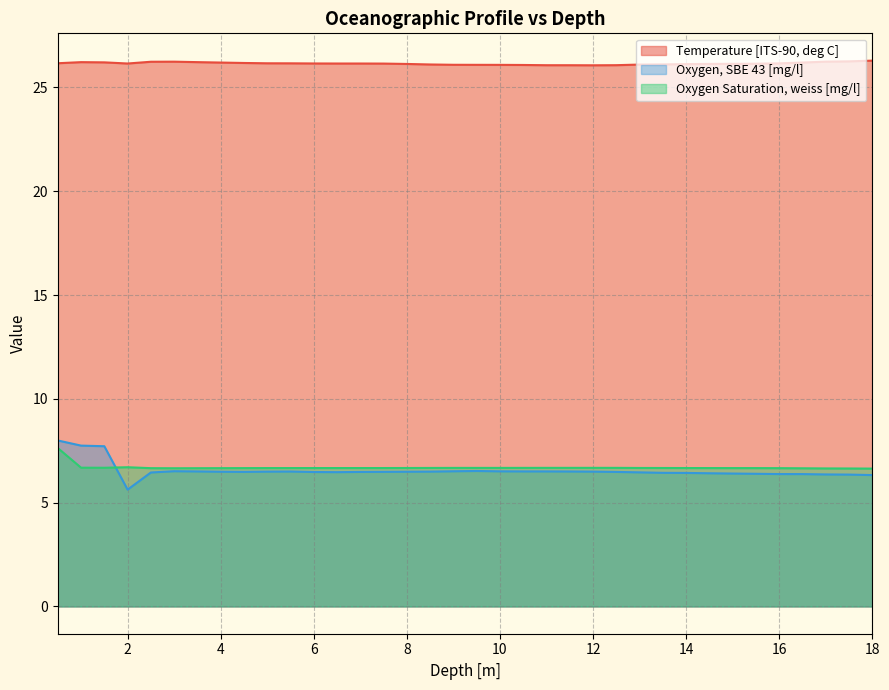

How many lines are shown in the chart?

3